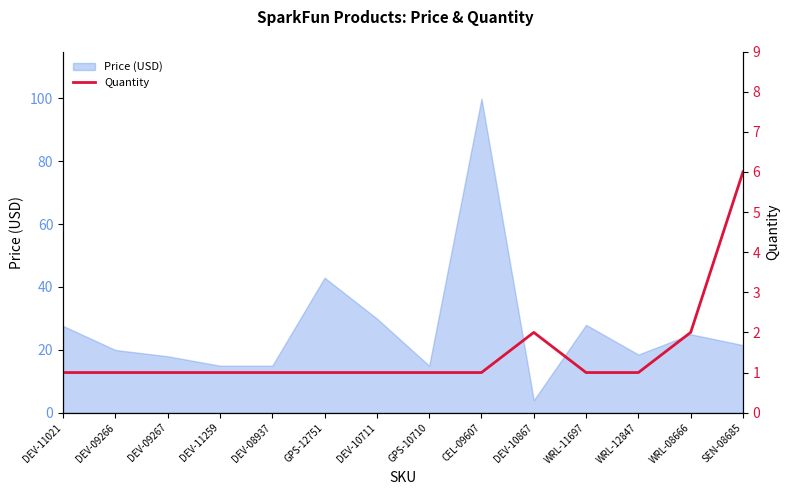

What is the smallest value displayed?

1